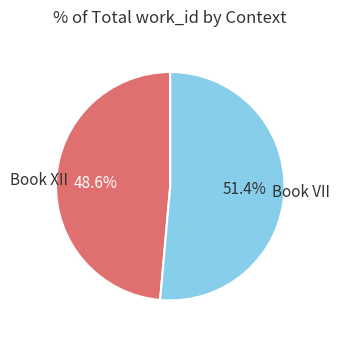

The Book VII slice represents 51% of the pie. True or false?

True